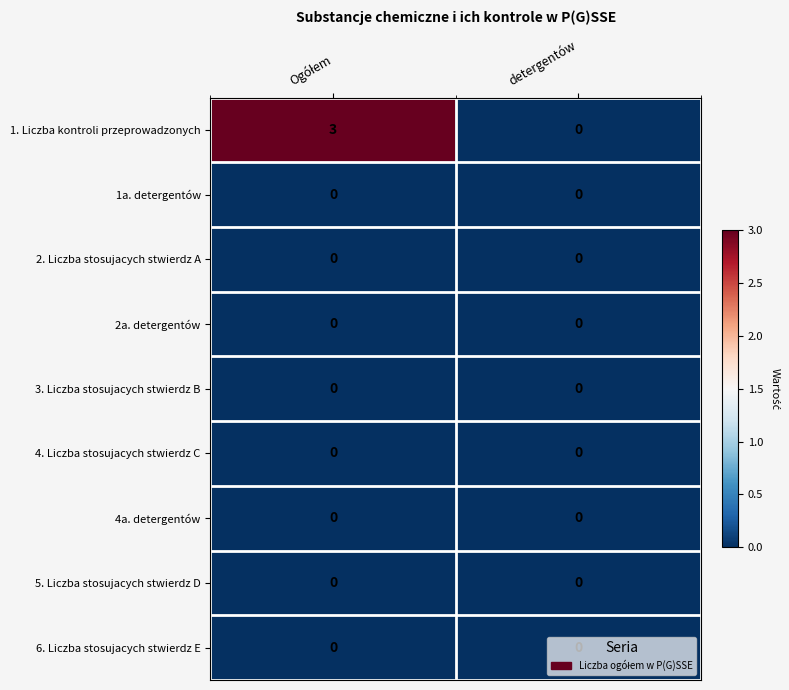

Which series has the widest spread of values?

1. Liczba kontroli przeprowadzonych